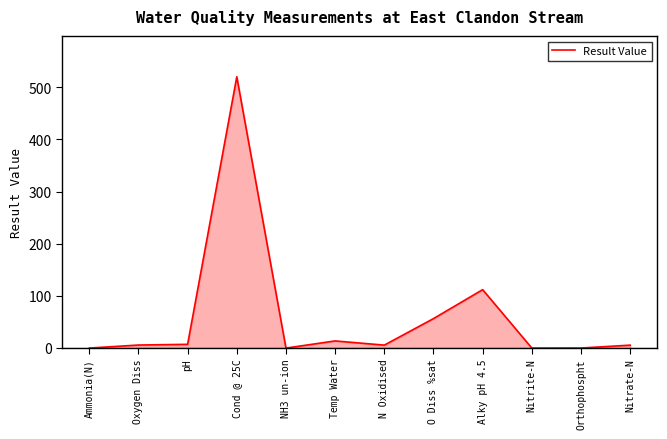

Is it true that the value at Cond @ 25C is 176.1?

False